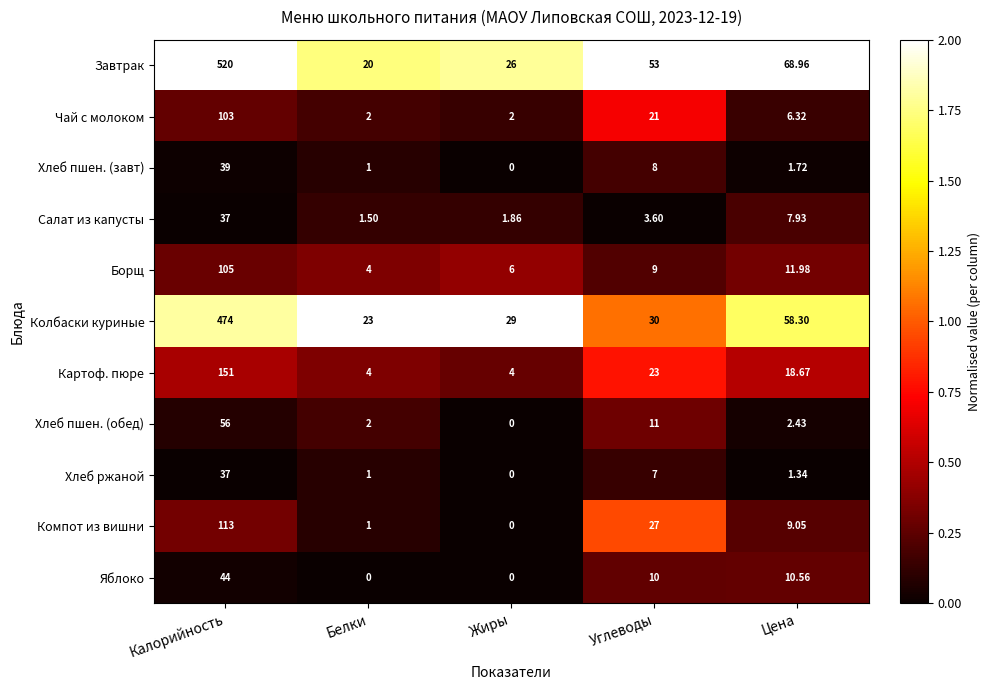

At which category is the sum across all series the highest?

Калорийность